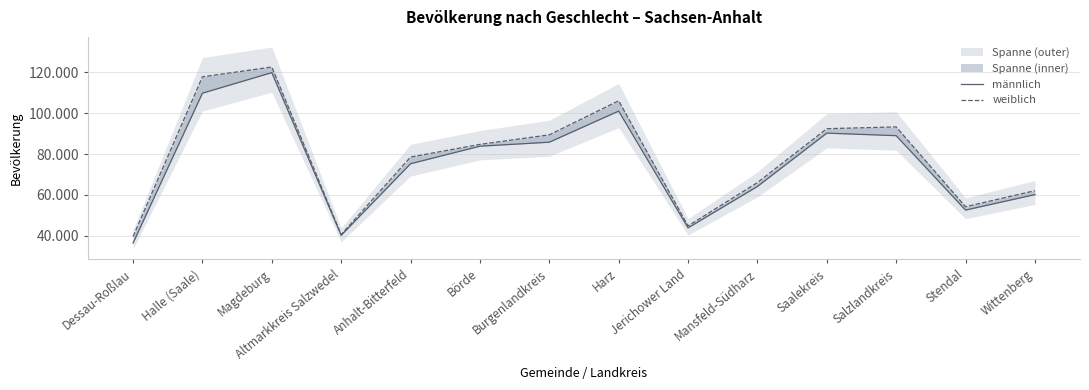

Is this an area chart (filled region under the line)?

No